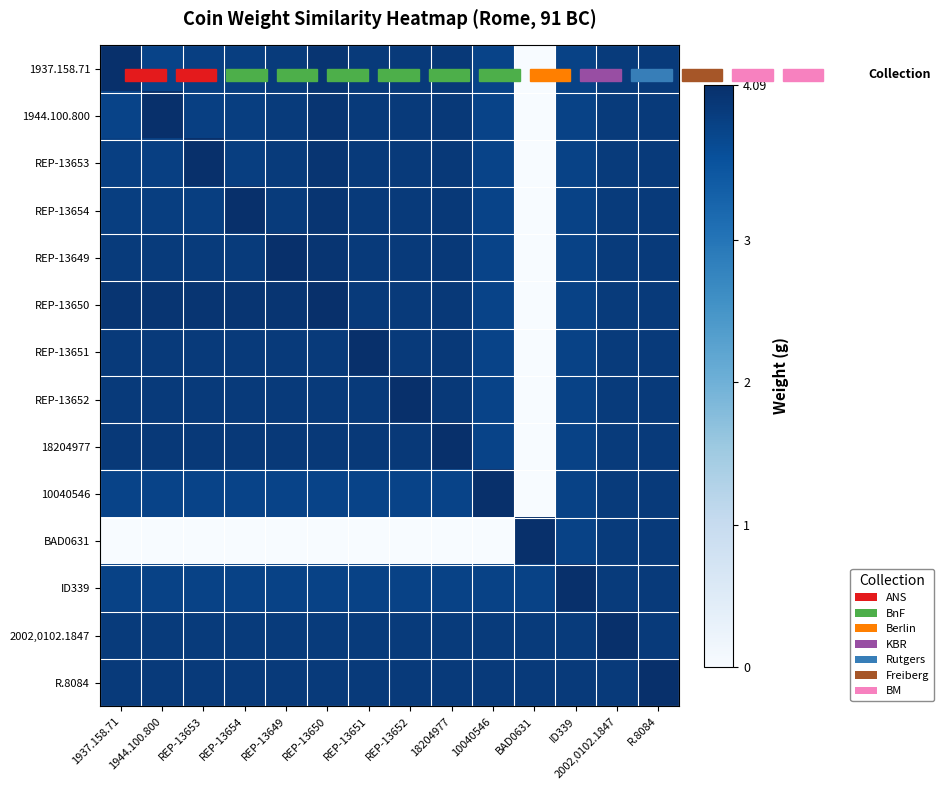

Reading right to left, list all the values displayed in this chart.

1937.158.71: R.8084=3.9	2002,0102.1847=3.9	ID339=3.8	BAD0631=0.0	10040546=3.8	18204977=3.9	REP-13652=3.9	REP-13651=3.9	REP-13650=4.0	REP-13649=3.9	REP-13654=3.9	REP-13653=3.9	1944.100.800=3.8	1937.158.71=4.1
1944.100.800: R.8084=3.9	2002,0102.1847=3.9	ID339=3.8	BAD0631=0.0	10040546=3.8	18204977=3.9	REP-13652=3.9	REP-13651=3.9	REP-13650=4.0	REP-13649=3.9	REP-13654=3.9	REP-13653=3.9	1944.100.800=4.1	1937.158.71=3.8
REP-13653: R.8084=3.9	2002,0102.1847=3.9	ID339=3.8	BAD0631=0.0	10040546=3.8	18204977=3.9	REP-13652=3.9	REP-13651=3.9	REP-13650=4.0	REP-13649=3.9	REP-13654=3.9	REP-13653=4.1	1944.100.800=3.9	1937.158.71=3.9
REP-13654: R.8084=3.9	2002,0102.1847=3.9	ID339=3.8	BAD0631=0.0	10040546=3.8	18204977=3.9	REP-13652=3.9	REP-13651=3.9	REP-13650=4.0	REP-13649=3.9	REP-13654=4.1	REP-13653=3.9	1944.100.800=3.9	1937.158.71=3.9
REP-13649: R.8084=3.9	2002,0102.1847=3.9	ID339=3.8	BAD0631=0.0	10040546=3.8	18204977=3.9	REP-13652=3.9	REP-13651=3.9	REP-13650=4.0	REP-13649=4.1	REP-13654=3.9	REP-13653=3.9	1944.100.800=3.9	1937.158.71=3.9
REP-13650: R.8084=3.9	2002,0102.1847=3.9	ID339=3.8	BAD0631=0.0	10040546=3.8	18204977=3.9	REP-13652=3.9	REP-13651=3.9	REP-13650=4.1	REP-13649=4.0	REP-13654=4.0	REP-13653=4.0	1944.100.800=4.0	1937.158.71=4.0
REP-13651: R.8084=3.9	2002,0102.1847=3.9	ID339=3.8	BAD0631=0.0	10040546=3.8	18204977=3.9	REP-13652=3.9	REP-13651=4.1	REP-13650=3.9	REP-13649=3.9	REP-13654=3.9	REP-13653=3.9	1944.100.800=3.9	1937.158.71=3.9
REP-13652: R.8084=3.9	2002,0102.1847=3.9	ID339=3.8	BAD0631=0.0	10040546=3.8	18204977=3.9	REP-13652=4.1	REP-13651=3.9	REP-13650=3.9	REP-13649=3.9	REP-13654=3.9	REP-13653=3.9	1944.100.800=3.9	1937.158.71=3.9
18204977: R.8084=3.9	2002,0102.1847=3.9	ID339=3.8	BAD0631=0.0	10040546=3.8	18204977=4.1	REP-13652=3.9	REP-13651=3.9	REP-13650=3.9	REP-13649=3.9	REP-13654=3.9	REP-13653=3.9	1944.100.800=3.9	1937.158.71=3.9
10040546: R.8084=3.9	2002,0102.1847=3.9	ID339=3.8	BAD0631=0.0	10040546=4.1	18204977=3.8	REP-13652=3.8	REP-13651=3.8	REP-13650=3.8	REP-13649=3.8	REP-13654=3.8	REP-13653=3.8	1944.100.800=3.8	1937.158.71=3.8
BAD0631: R.8084=3.9	2002,0102.1847=3.9	ID339=3.8	BAD0631=4.1	10040546=0.0	18204977=0.0	REP-13652=0.0	REP-13651=0.0	REP-13650=0.0	REP-13649=0.0	REP-13654=0.0	REP-13653=0.0	1944.100.800=0.0	1937.158.71=0.0
ID339: R.8084=3.9	2002,0102.1847=3.9	ID339=4.1	BAD0631=3.8	10040546=3.8	18204977=3.8	REP-13652=3.8	REP-13651=3.8	REP-13650=3.8	REP-13649=3.8	REP-13654=3.8	REP-13653=3.8	1944.100.800=3.8	1937.158.71=3.8
2002,0102.1847: R.8084=3.9	2002,0102.1847=4.1	ID339=3.9	BAD0631=3.9	10040546=3.9	18204977=3.9	REP-13652=3.9	REP-13651=3.9	REP-13650=3.9	REP-13649=3.9	REP-13654=3.9	REP-13653=3.9	1944.100.800=3.9	1937.158.71=3.9
R.8084: R.8084=4.1	2002,0102.1847=3.9	ID339=3.9	BAD0631=3.9	10040546=3.9	18204977=3.9	REP-13652=3.9	REP-13651=3.9	REP-13650=3.9	REP-13649=3.9	REP-13654=3.9	REP-13653=3.9	1944.100.800=3.9	1937.158.71=3.9